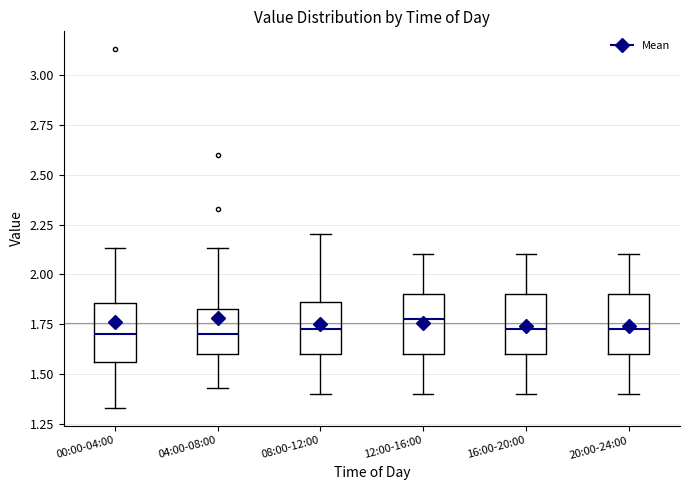

Reading left to right, transcribe this box plot: for each box, give where its median line is, the range the box spans, and where its two whiskers end, as read against the y-axis. The values are not printed on the chart, so give them approximately, as read against the axis.

00:00-04:00: median 1.70, box 1.55 to 1.85, whiskers 1.35 to 2.15
04:00-08:00: median 1.70, box 1.60 to 1.85, whiskers 1.45 to 2.15
08:00-12:00: median 1.75, box 1.60 to 1.85, whiskers 1.40 to 2.20
12:00-16:00: median 1.80, box 1.60 to 1.90, whiskers 1.40 to 2.10
16:00-20:00: median 1.75, box 1.60 to 1.90, whiskers 1.40 to 2.10
20:00-24:00: median 1.75, box 1.60 to 1.90, whiskers 1.40 to 2.10